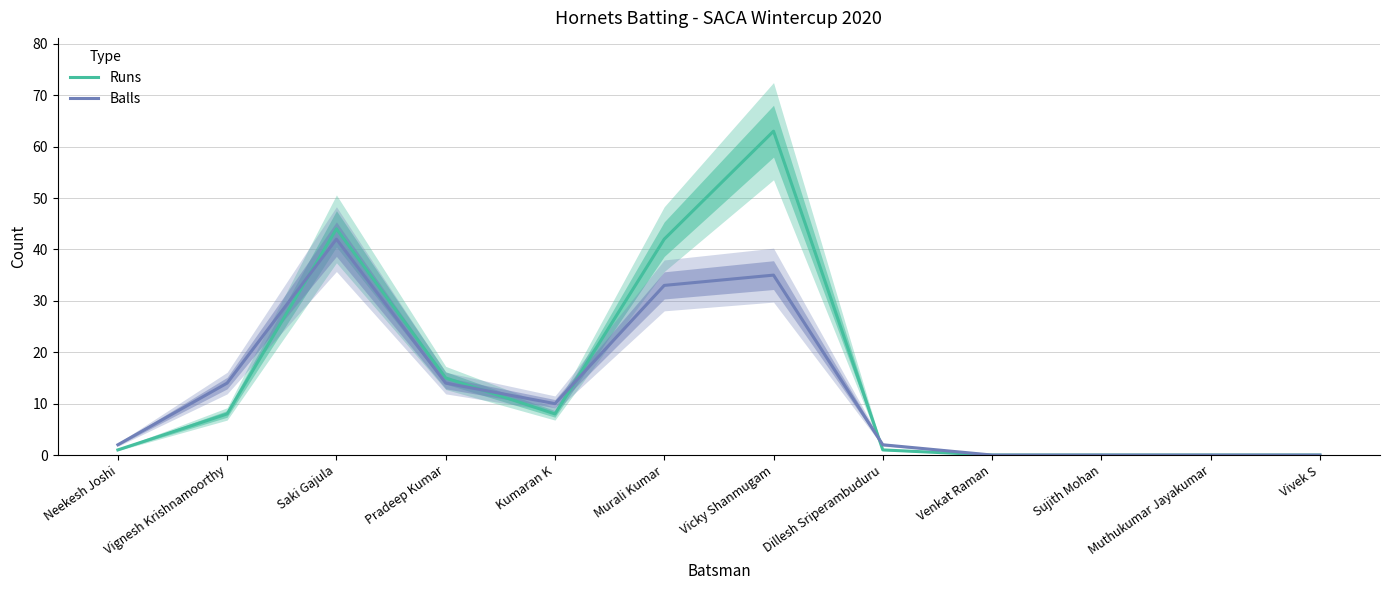

True or false: Balls and Runs intersect in this chart.

True